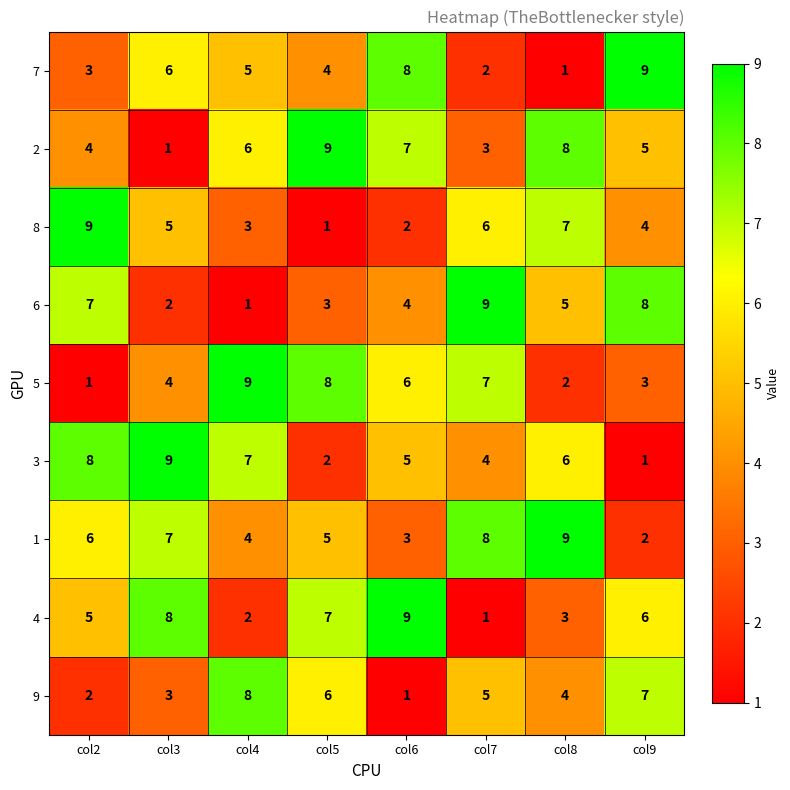

At how many categories does at least one series exceed 2?

8